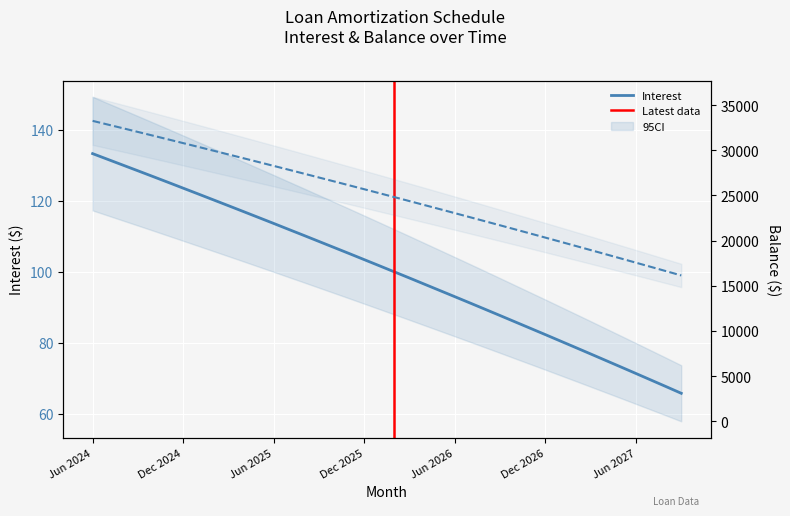

True or false: Balance and Interest intersect in this chart.

False